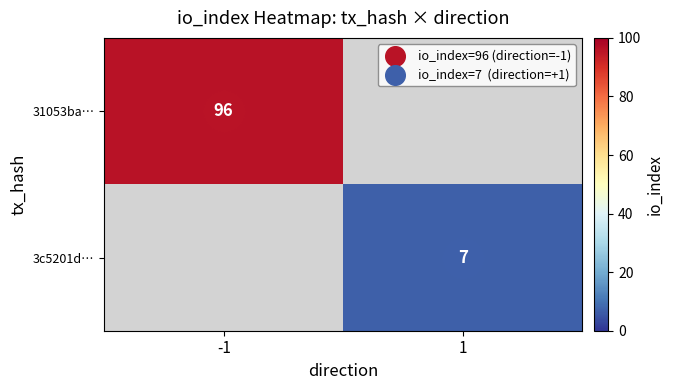

Between 1 and -1, which is larger?

-1